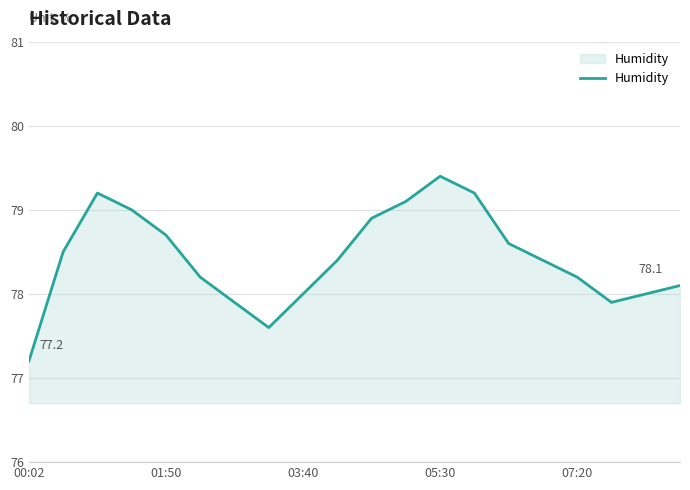

What is the greatest value displayed?

79.4